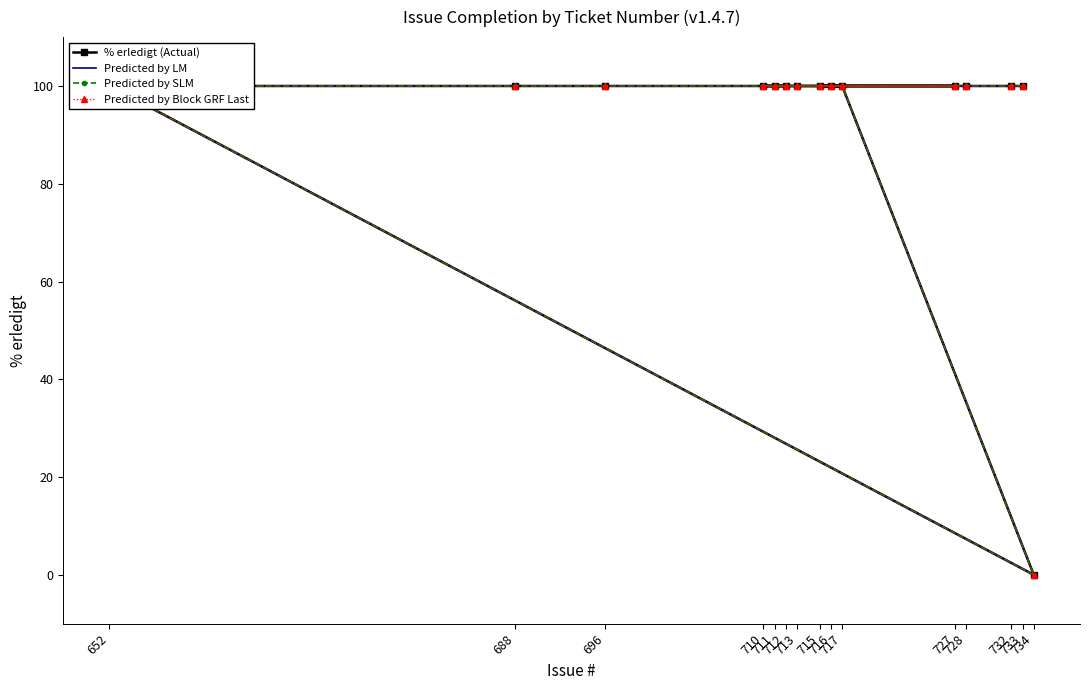

Rank the series by their maximum value, from lowest to highest.

% erledigt (Actual), Predicted by LM, Predicted by SLM, Predicted by Block GRF Last